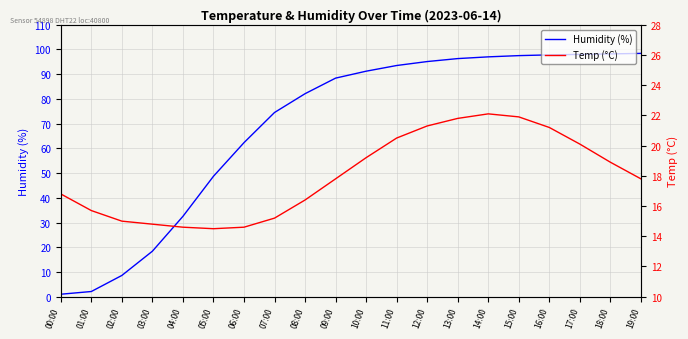

Rank the series by their maximum value, from highest to lowest.

Humidity (%), Temp (°C)